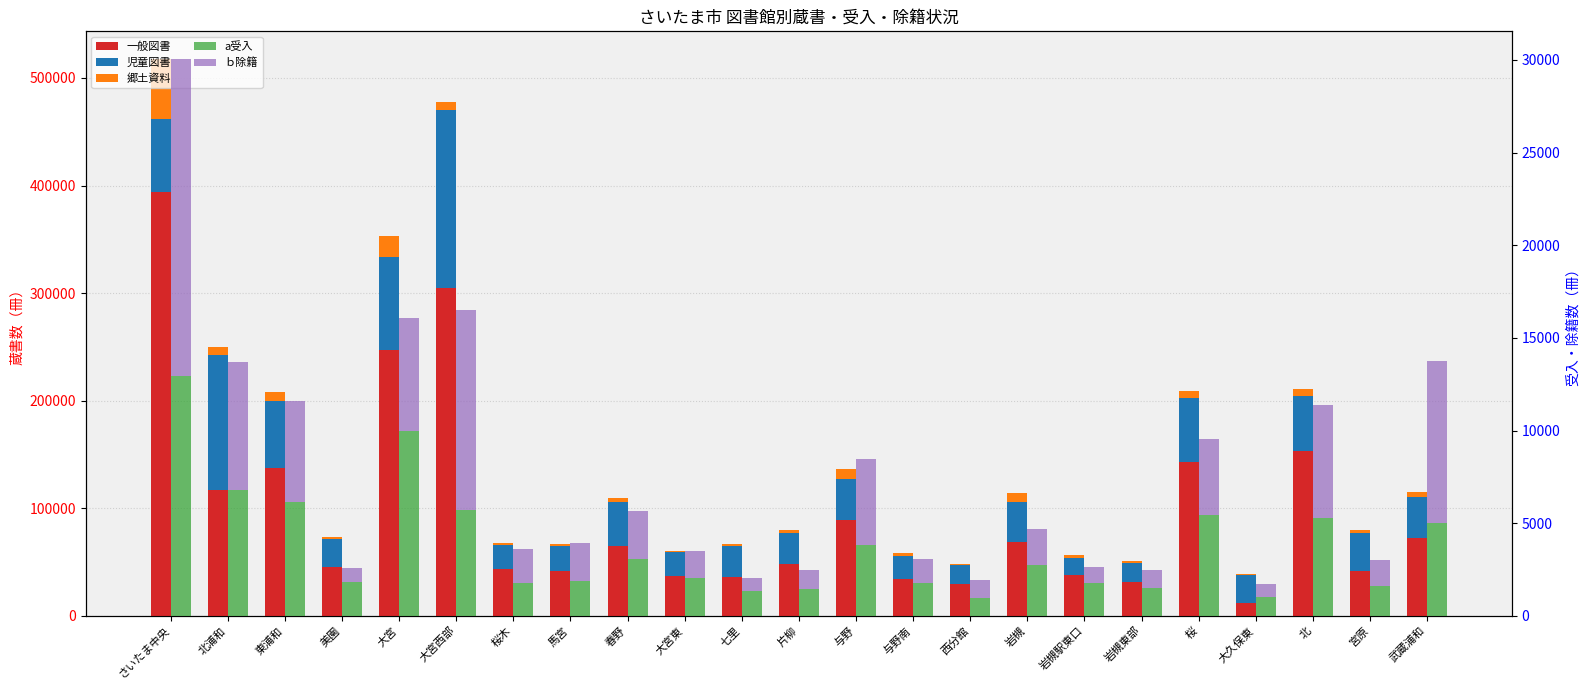

How many groups of bars are there?

23